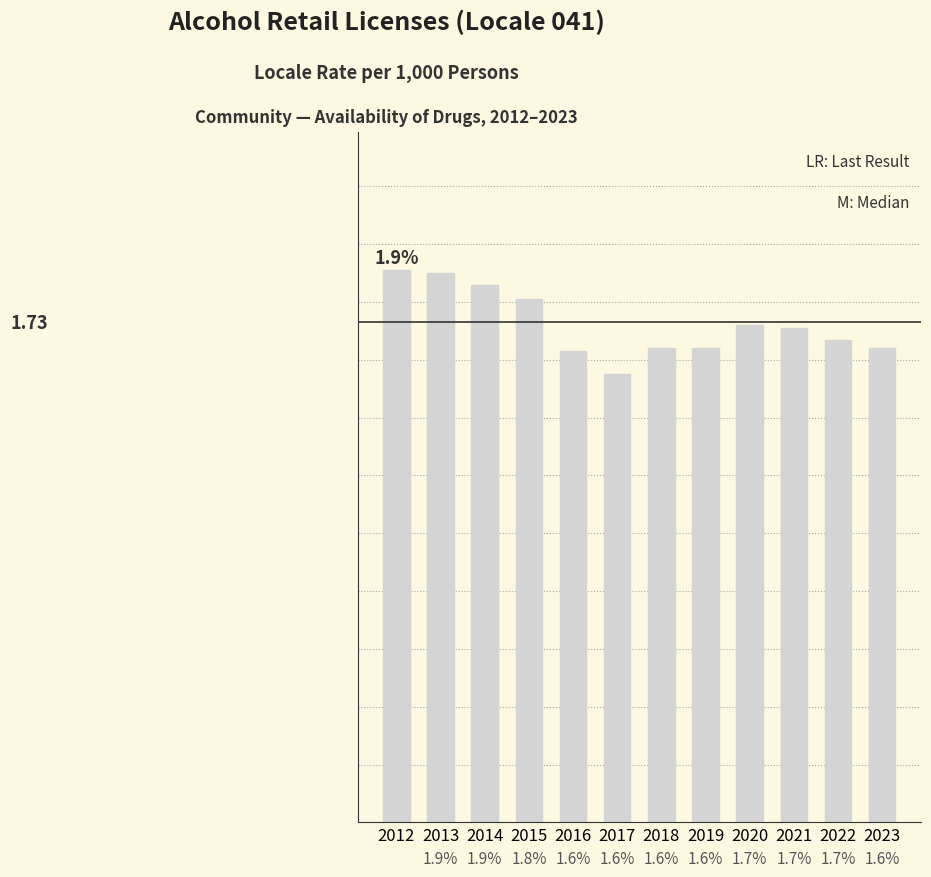

Is it true that the value at 2021 is 0.6?

False